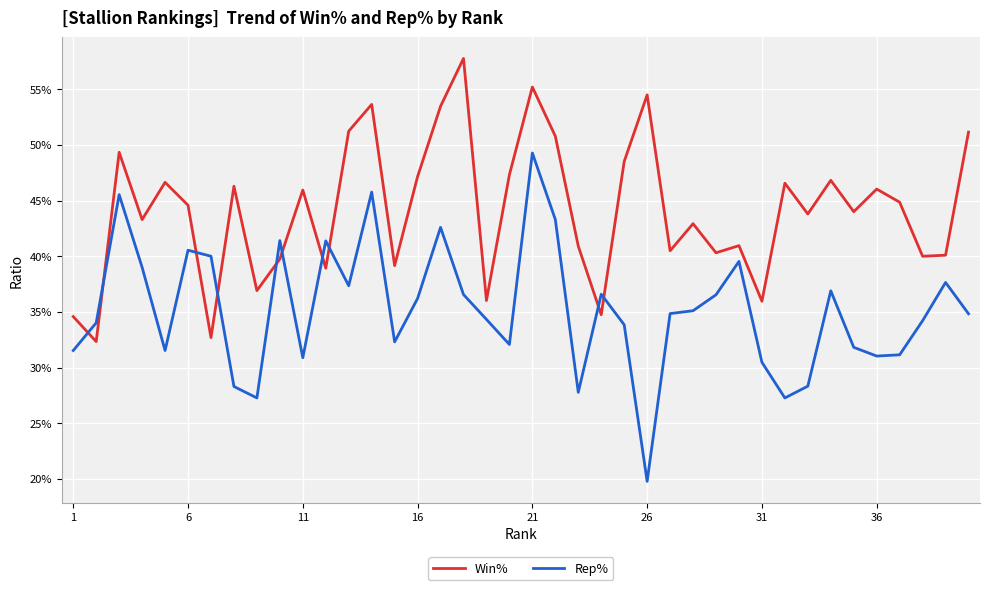

Which series has the largest total across all categories?

Win%